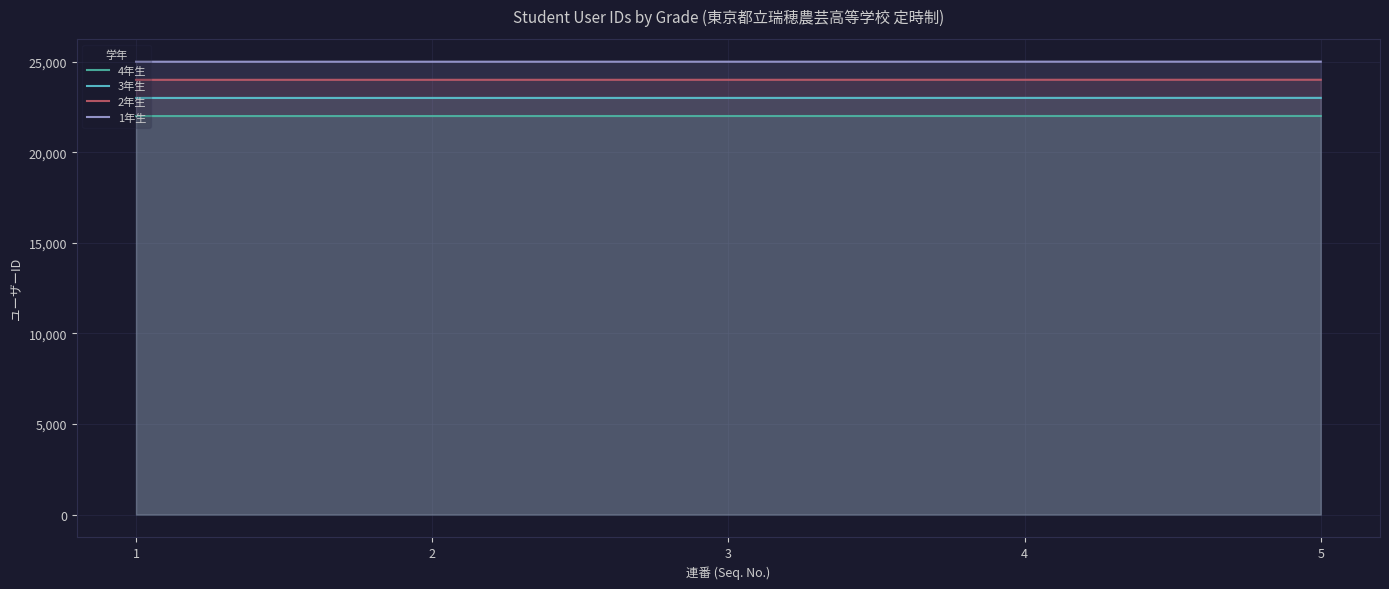

At how many categories does at least one series exceed 23058?

5